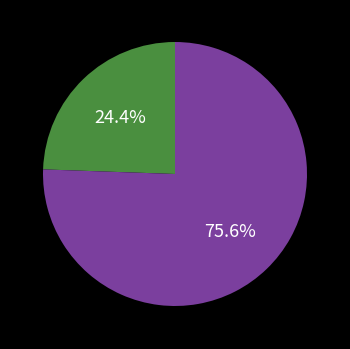

Does any single category account for the majority?

Yes